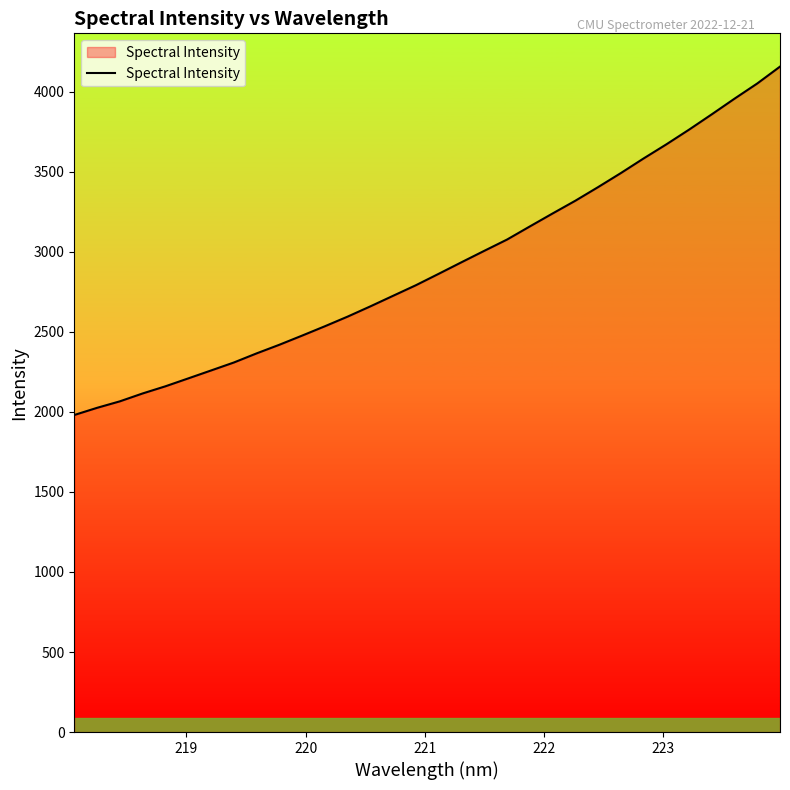

What is the difference between the maximum and minimum values?

2176.8